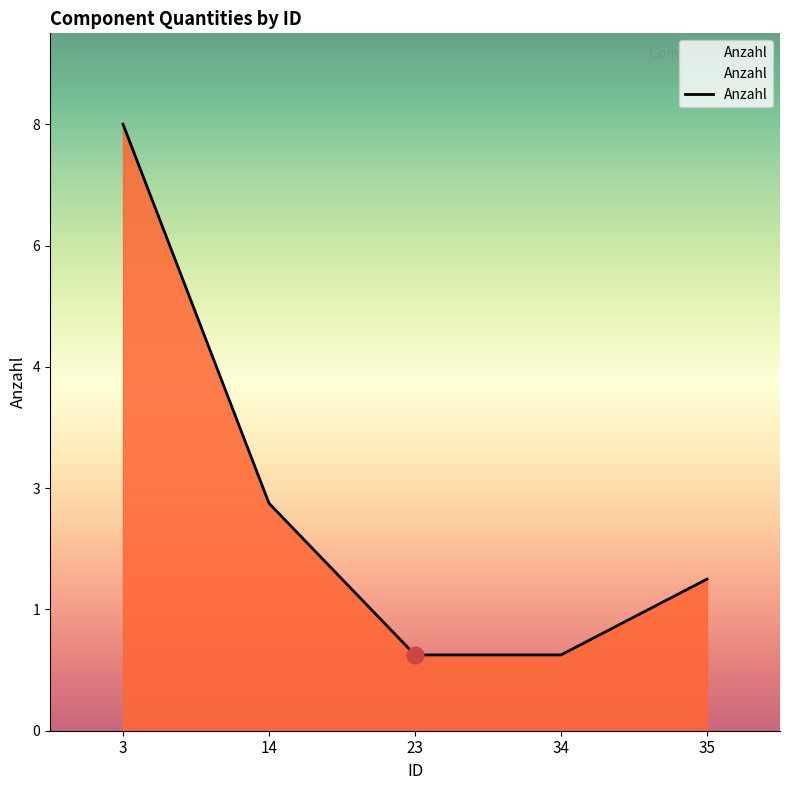

Is this an area chart (filled region under the line)?

Yes